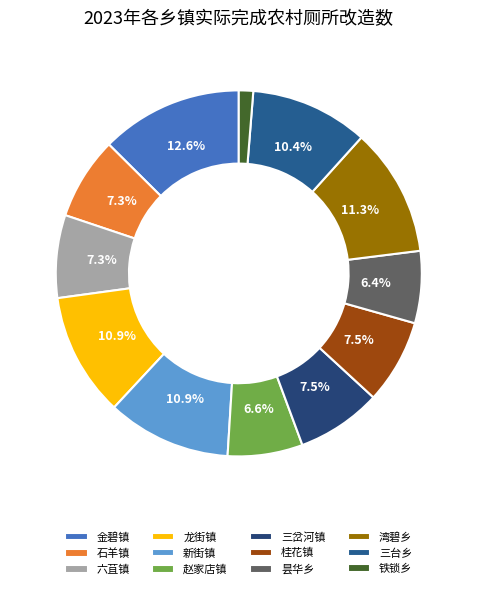

To the nearest percent, what percentage of the pie is 铁锁乡?

1%